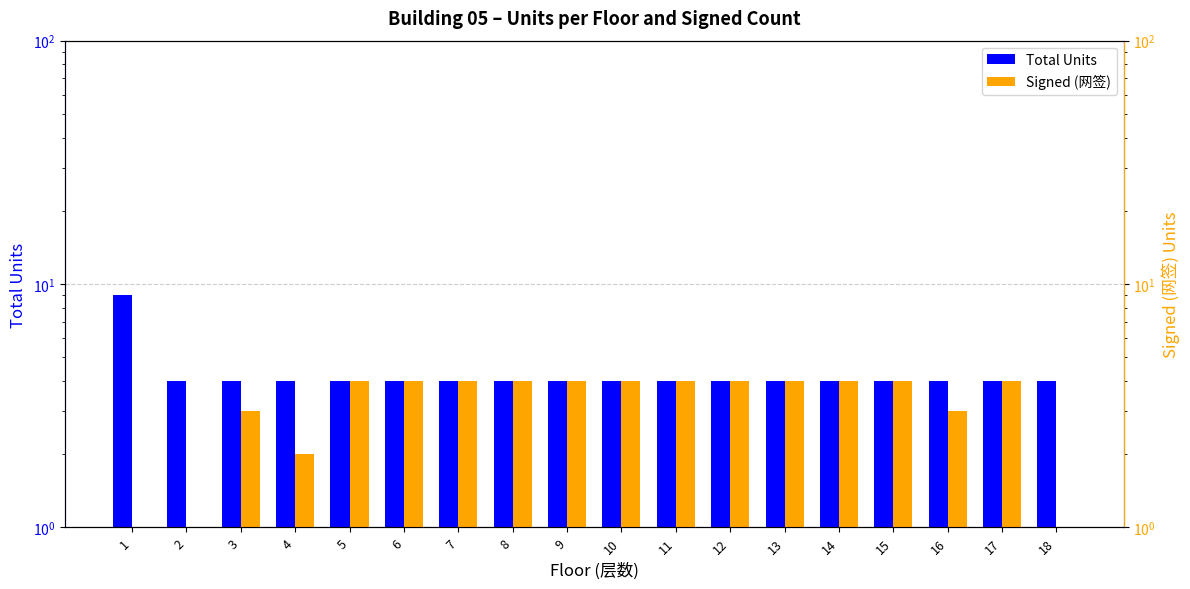

What is the value of the Signed (网签) bar at the 3rd from the left?

3